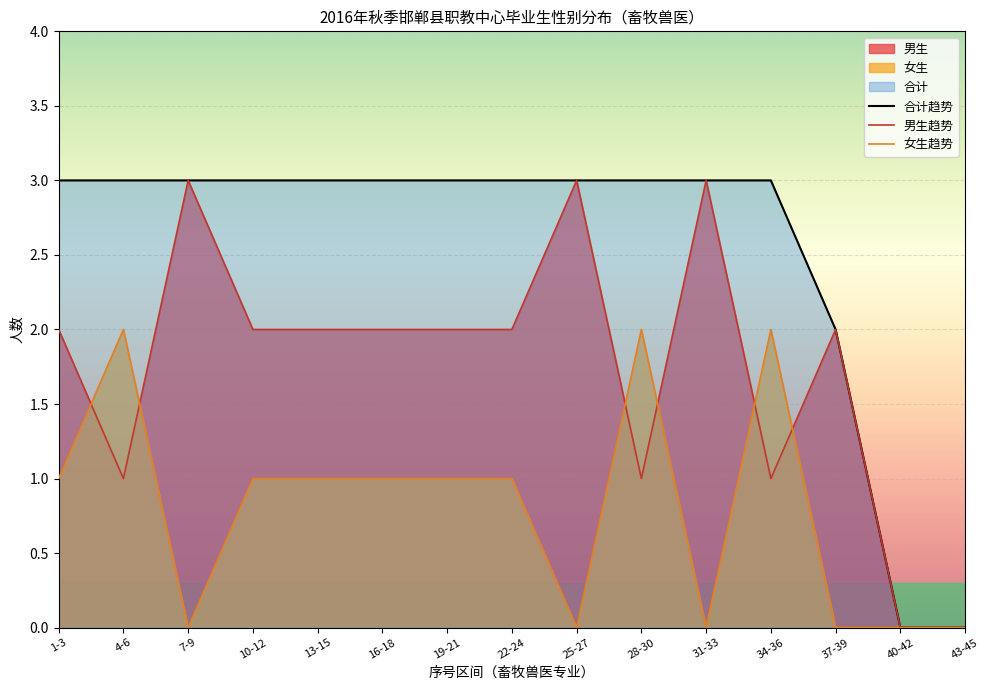

At which label is 女生趋势 closest to 1?

1-3